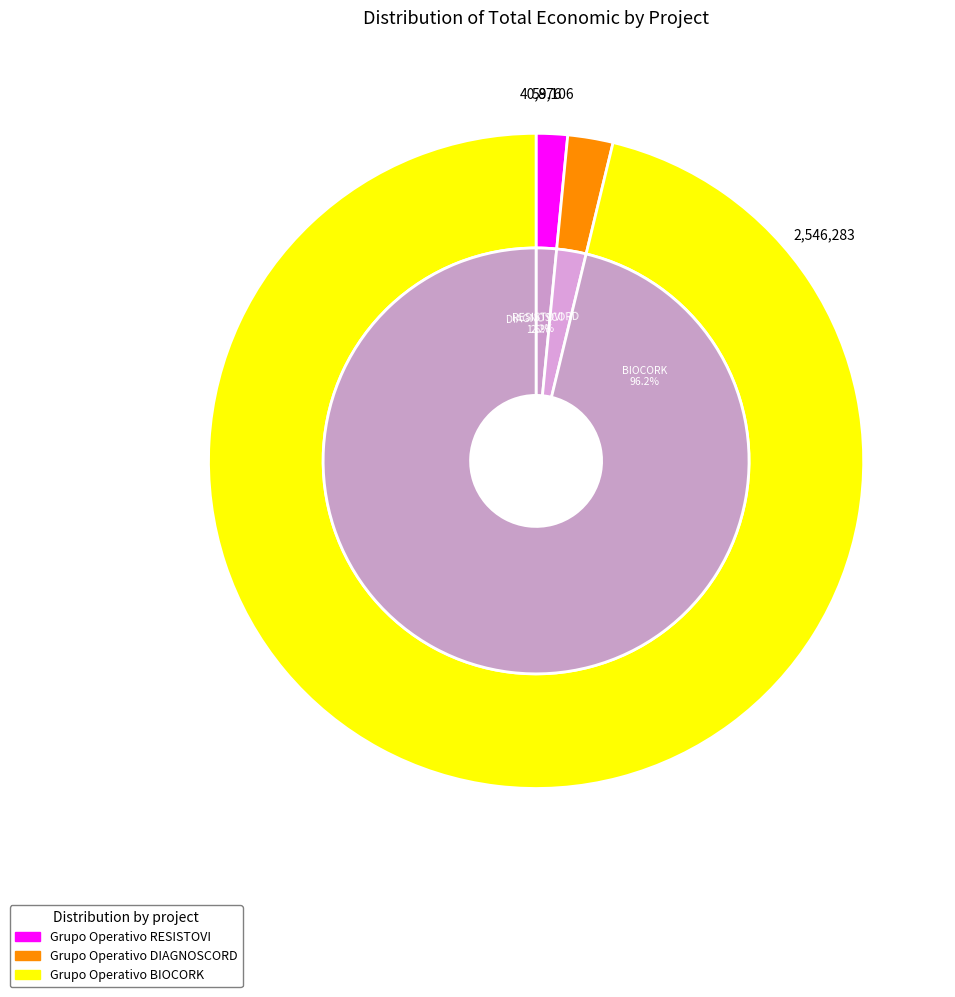

What percentage is the Grupo Operativo BIOCORK slice, to the nearest percent?

96%